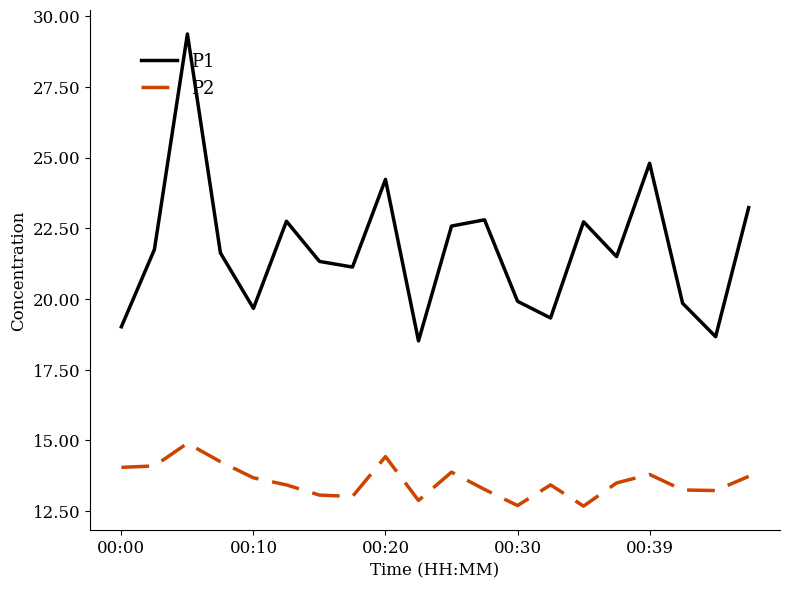

Which series has the largest total across all categories?

P1